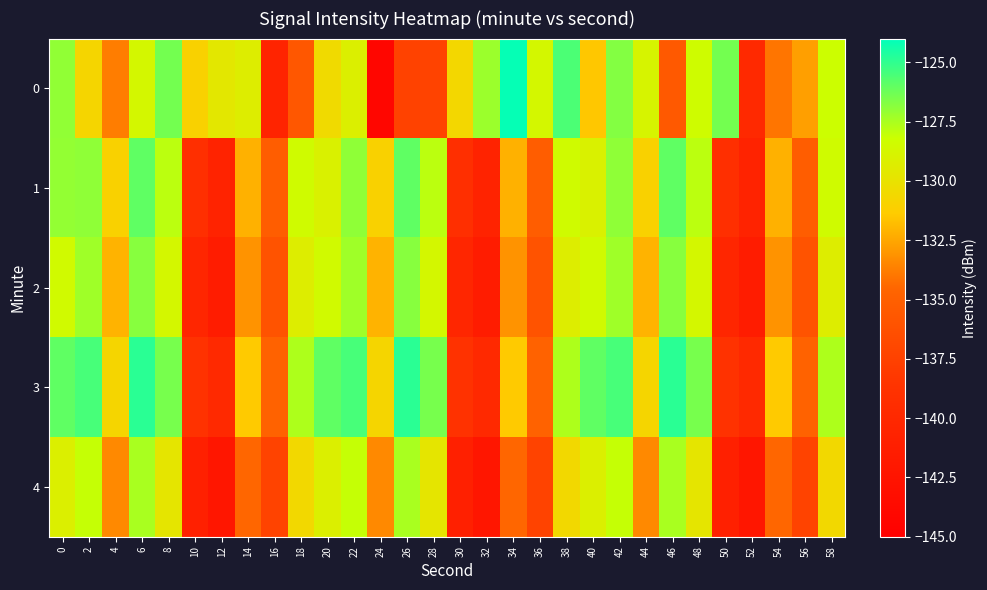

Which category has the highest value across all series?

34